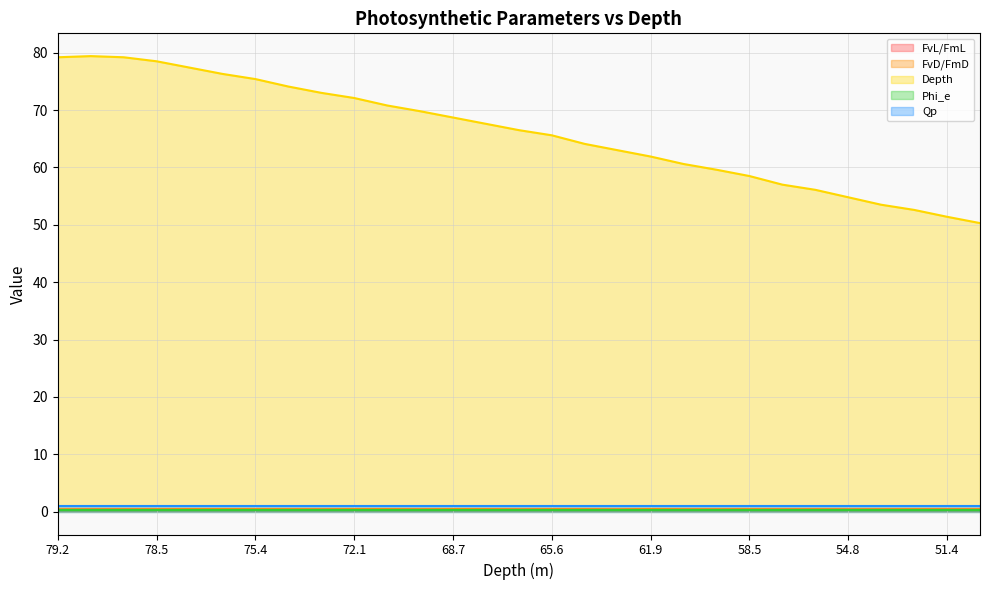

What is the difference between the maximum and second lowest values in the Depth series?

28.0